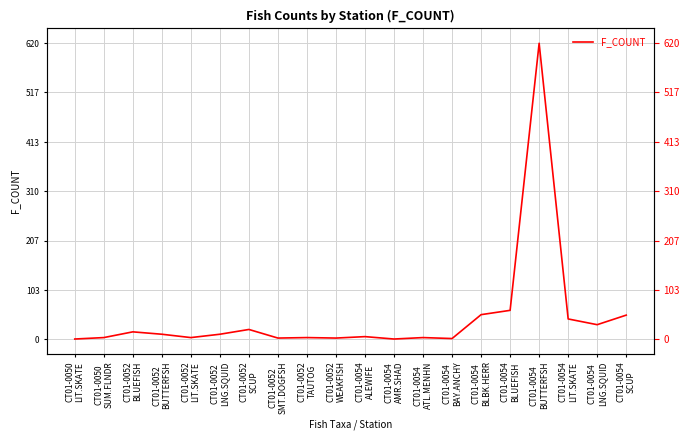

What is the difference between the maximum and minimum values?

619